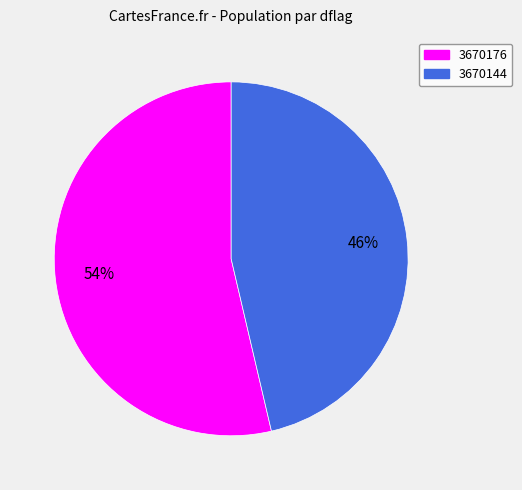

The 3670144 slice represents 63% of the pie. True or false?

False